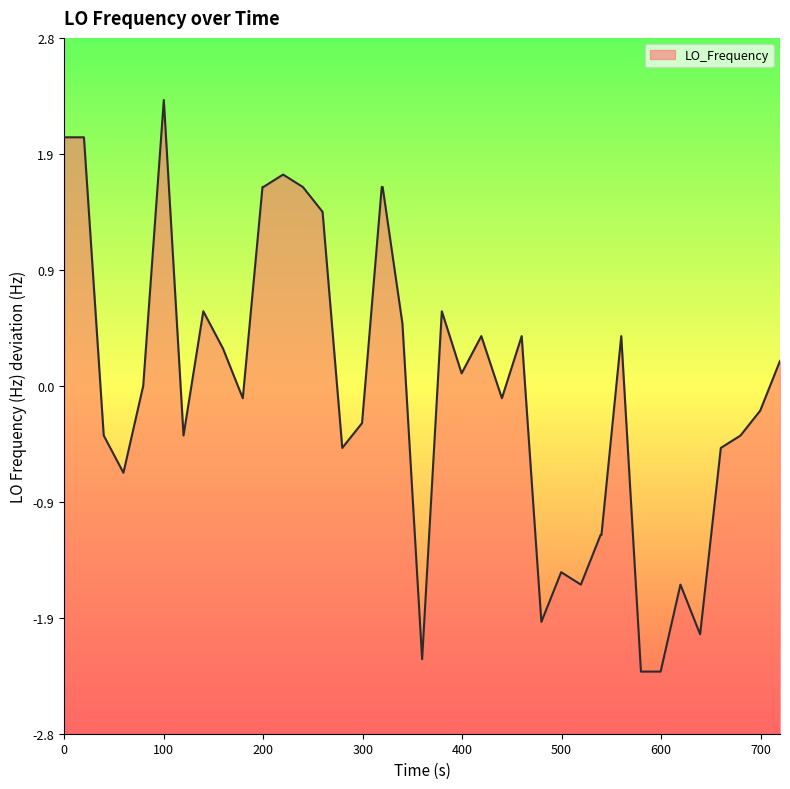

Reading left to right, extract all data points from this chart.

2.0	2.0	-0.4	-0.7	0.0	2.3	-0.4	0.6	0.3	-0.1	1.6	1.6	1.7	1.6	1.4	-0.5	-0.3	1.6	1.6	0.5	-2.2	0.6	0.1	0.4	-0.1	0.4	-1.9	-1.5	-1.6	-1.2	-1.2	0.4	-2.3	-2.3	-1.6	-2.0	-0.5	-0.4	-0.2	0.2